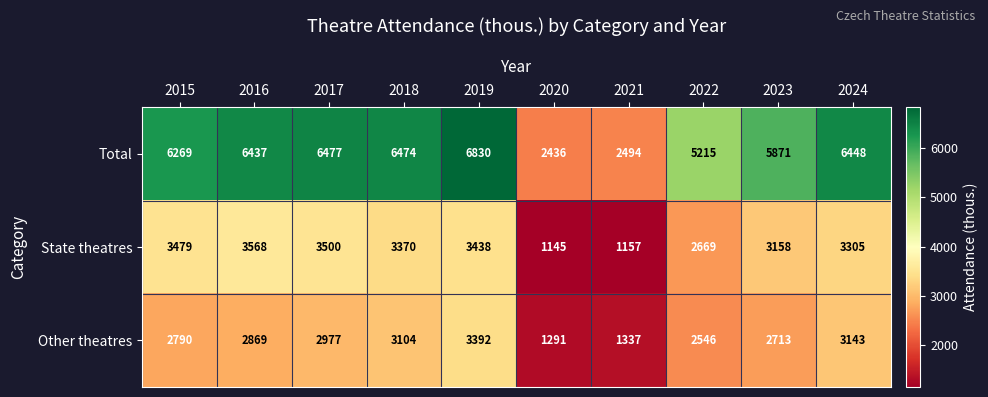

What is the difference between the maximum and minimum values in the Total series?

4394